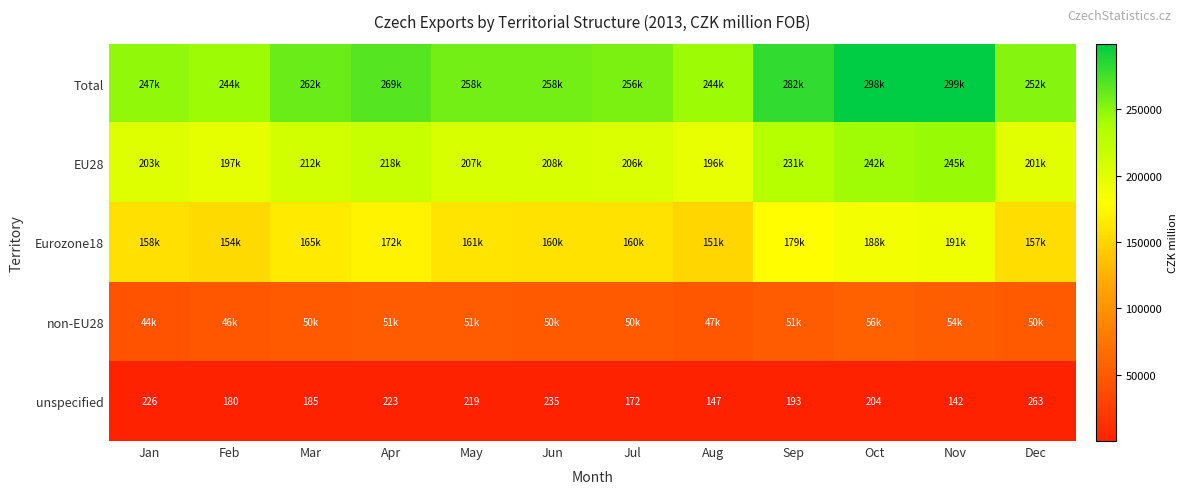

At which category is the sum across all series the highest?

Nov